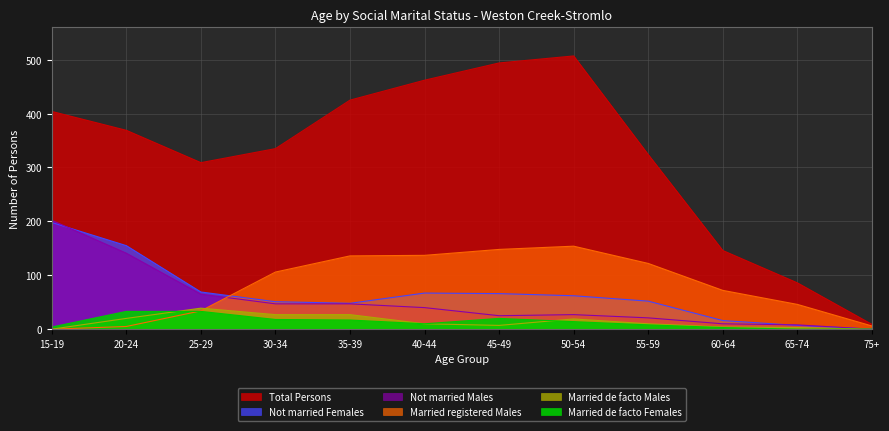

At 20-24, list the series in order from smallest to largest.

Married registered Males, Married de facto Males, Married de facto Females, Not married Males, Not married Females, Total Persons